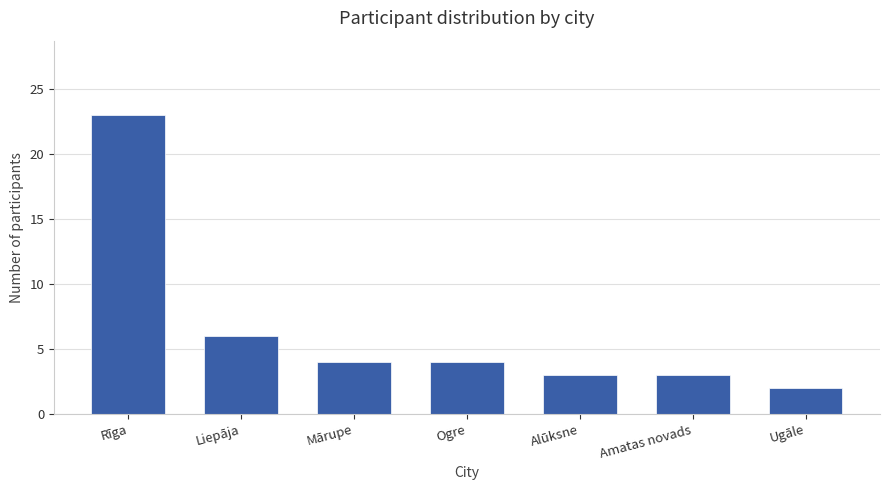

What is the greatest value displayed?

23